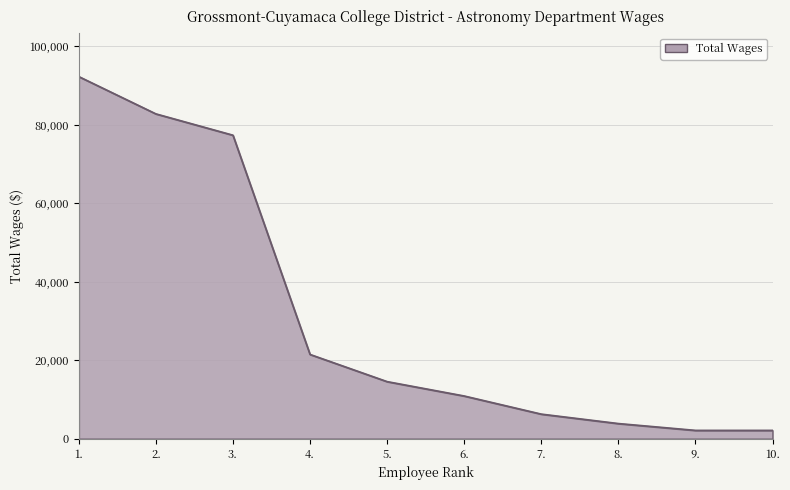

Between 3. and 9., which is larger?

3.